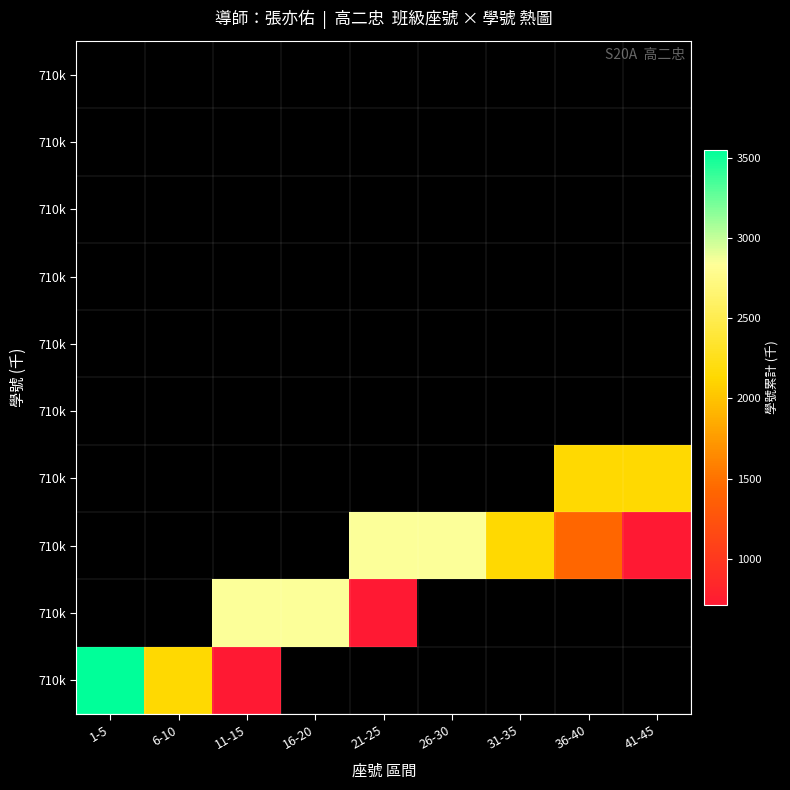

Which label corresponds to the largest value in the chart?

1-5